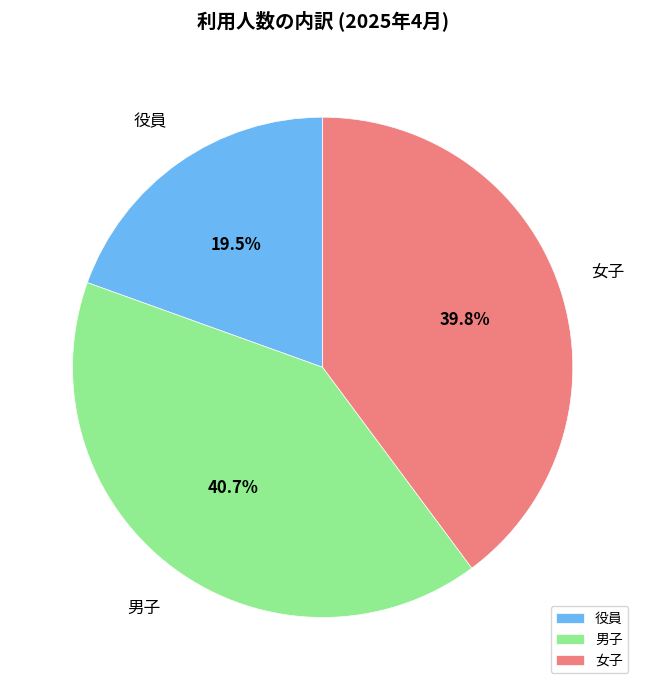

What percentage is NOT represented by 女子?

60.2%